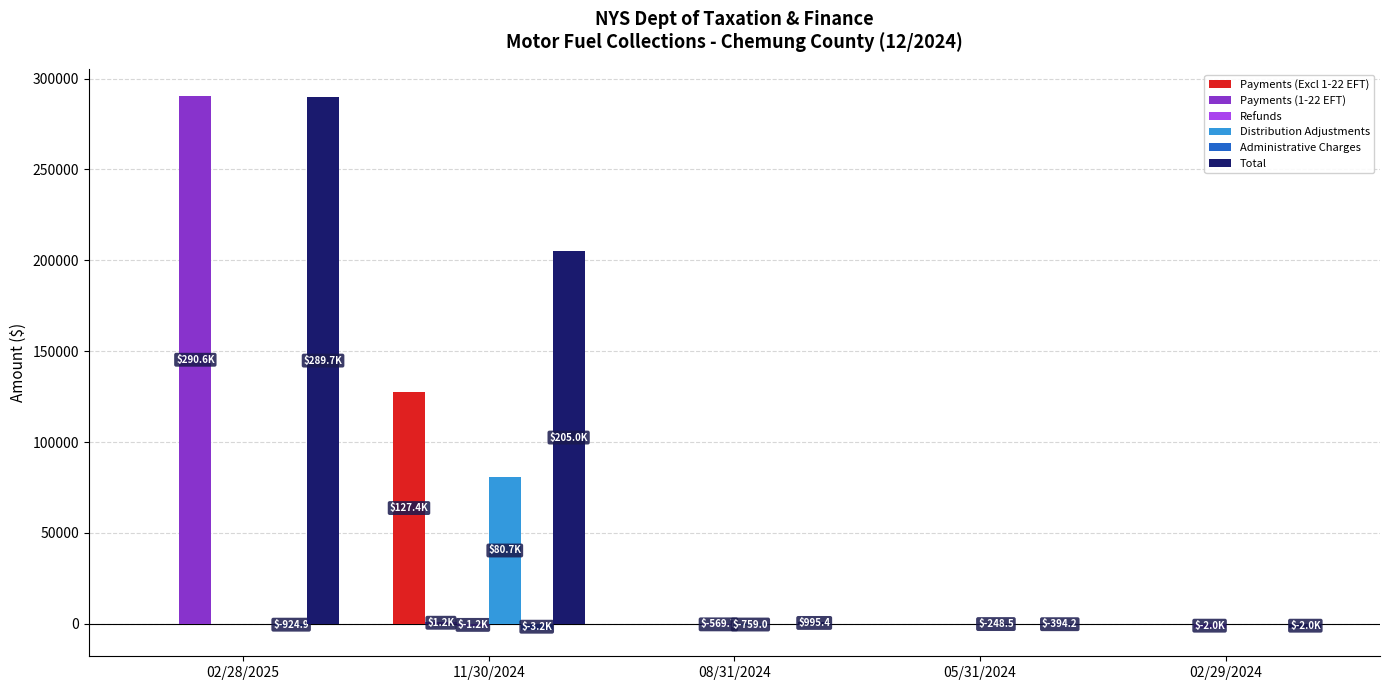

How many data points does each series have?

5